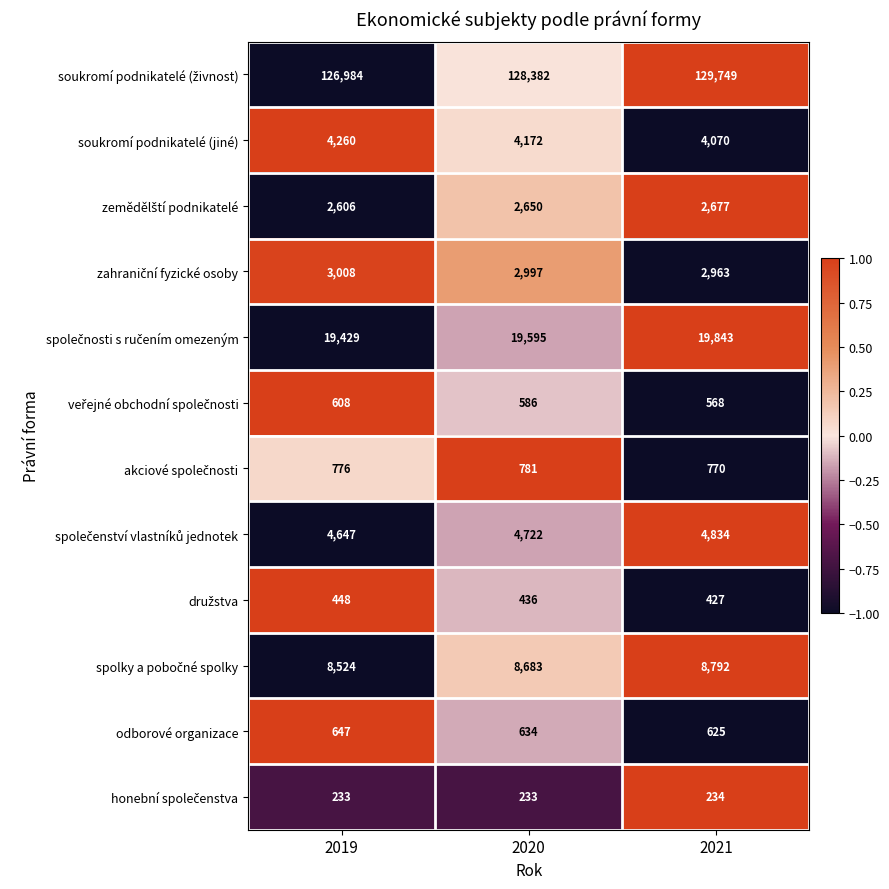

What is the average value of the odborové organizace series?

635